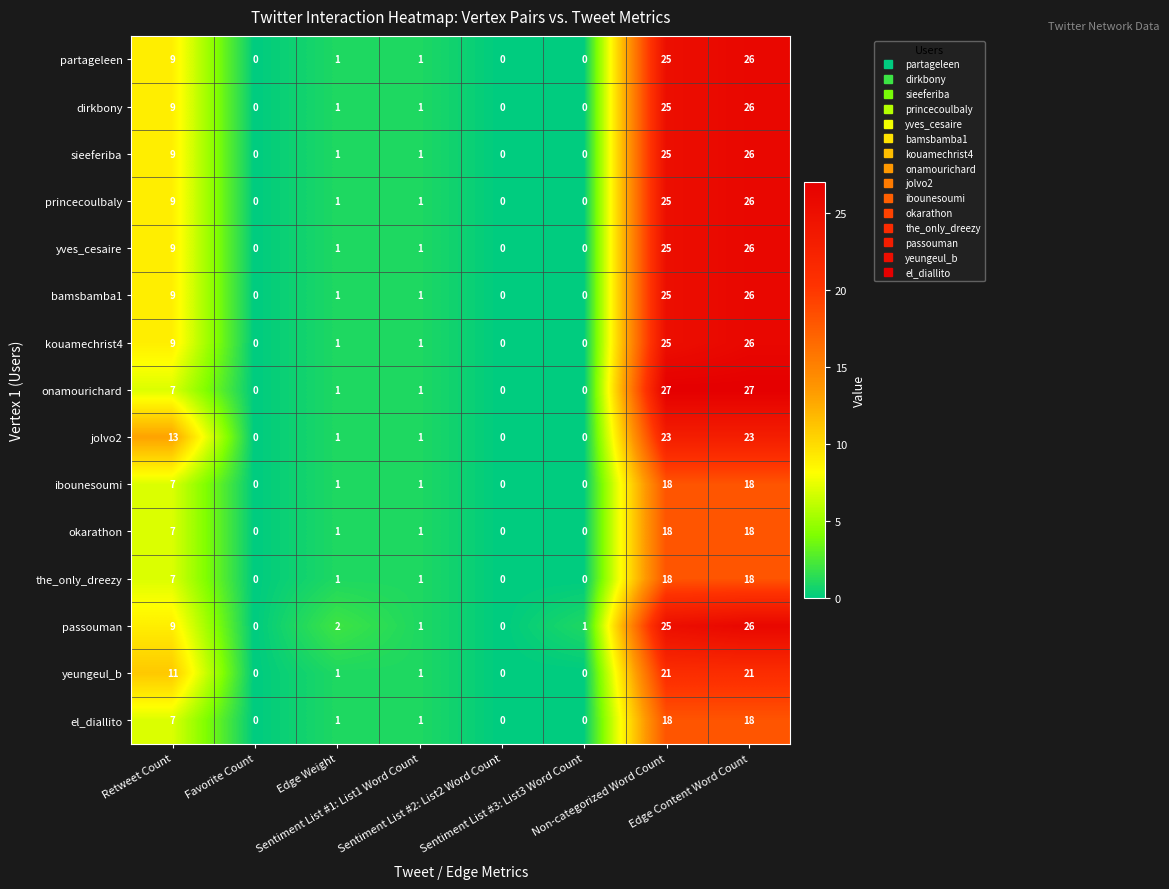

Which series has the largest range (max minus min)?

onamourichard